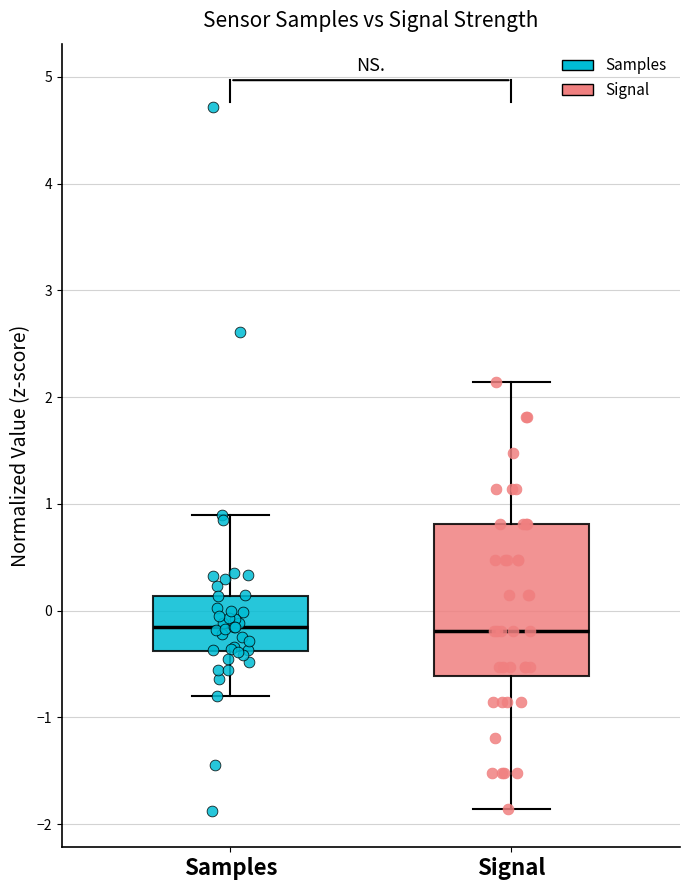

Where is the upper edge of the box for Signal on the y-axis? The values are not printed on the chart, so give them approximately, as read against the axis.

0.8